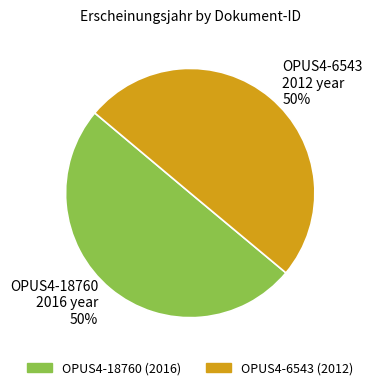

Approximately how many times larger is the value at OPUS4-18760 compared to OPUS4-6543?

1.0